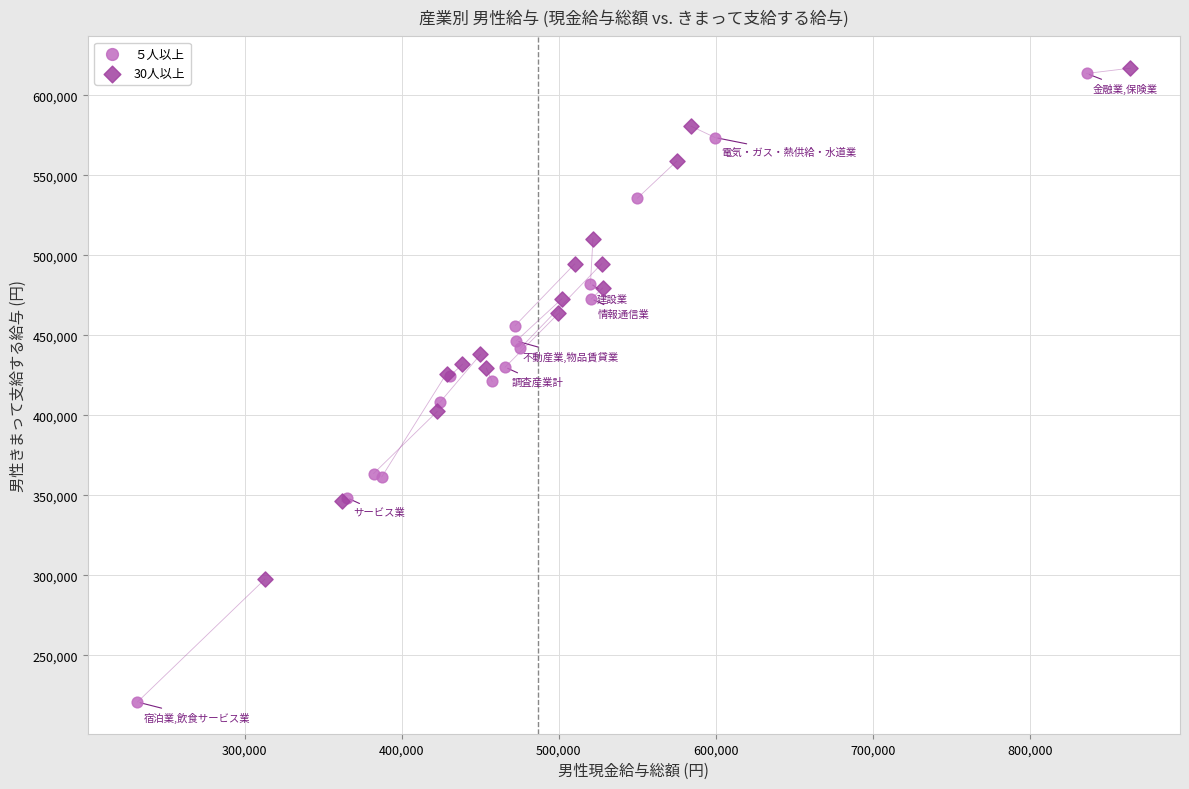

Which series reaches the minimum Y coordinate?

５人以上